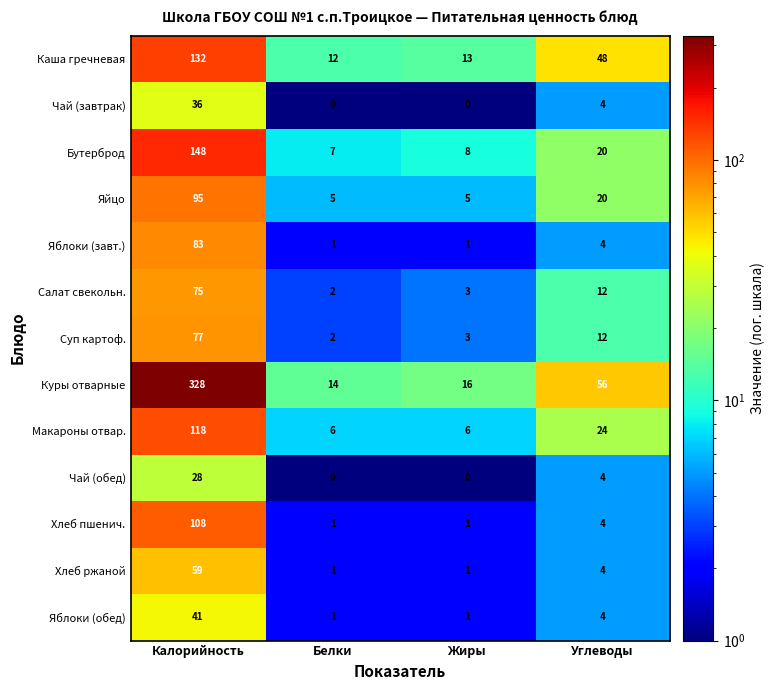

Where is Хлеб пшенич. nearest to the value 54?

Углеводы